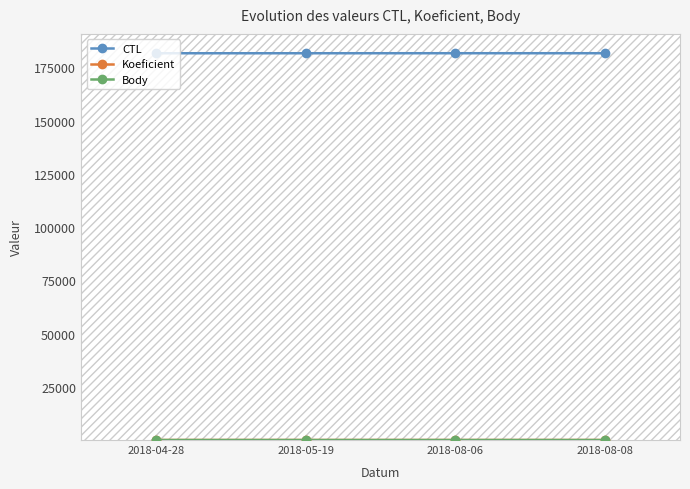

At how many categories does at least one series exceed 21886?

4